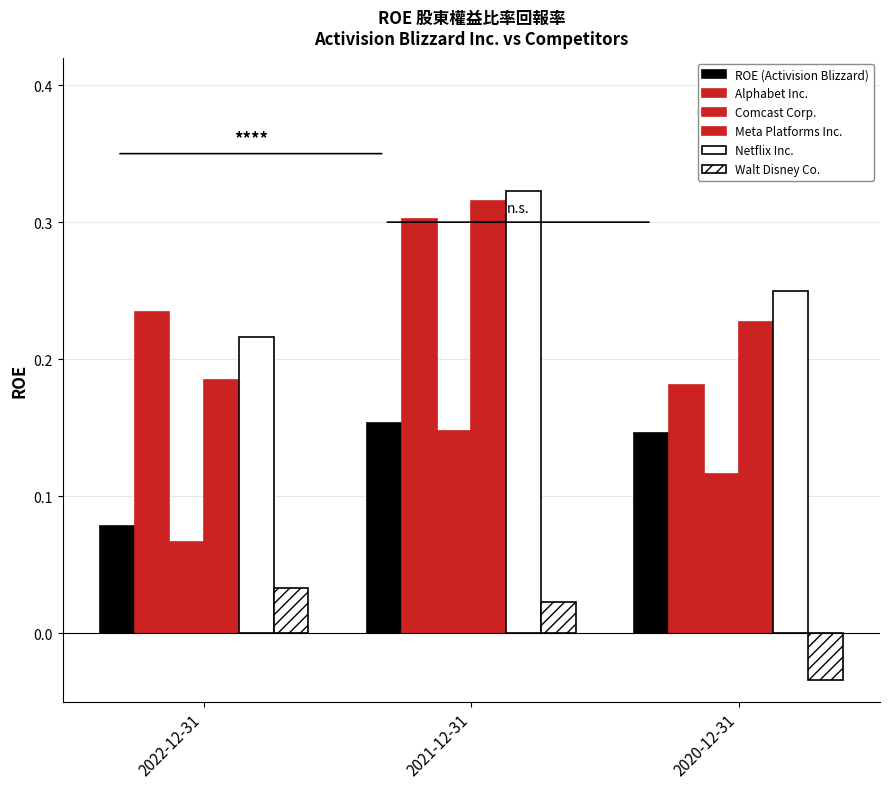

At which category is the sum across all series the highest?

2021-12-31